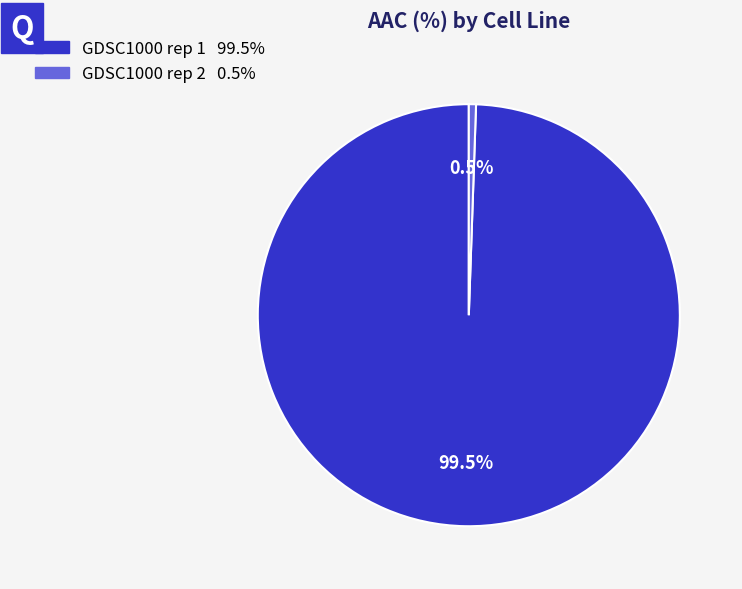

Is there any slice that represents more than half of the pie?

Yes